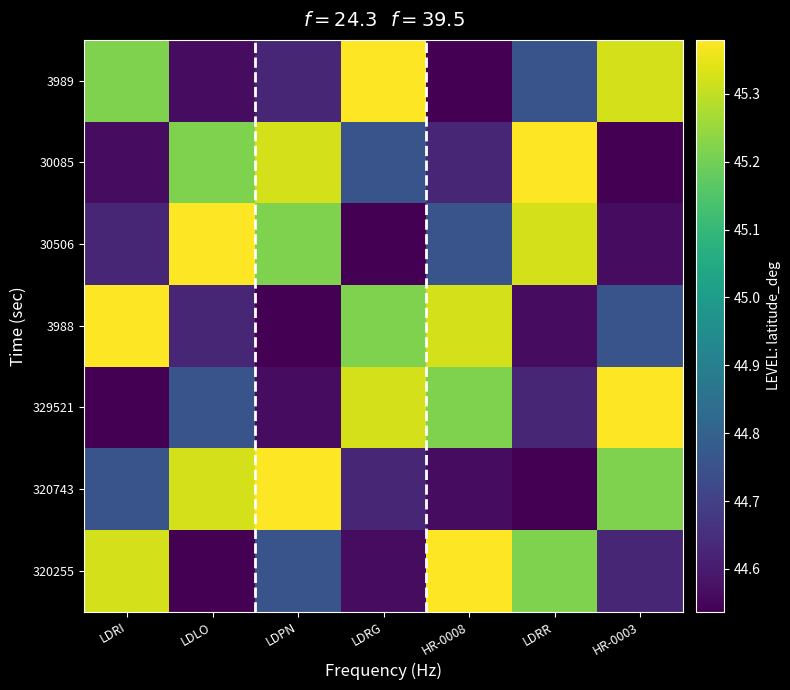

Between LDRG and LDRI, which is larger?

LDRG